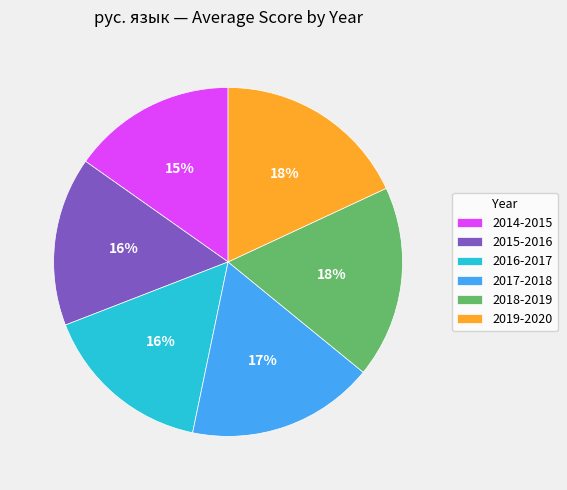

How many segments does this pie chart have?

6